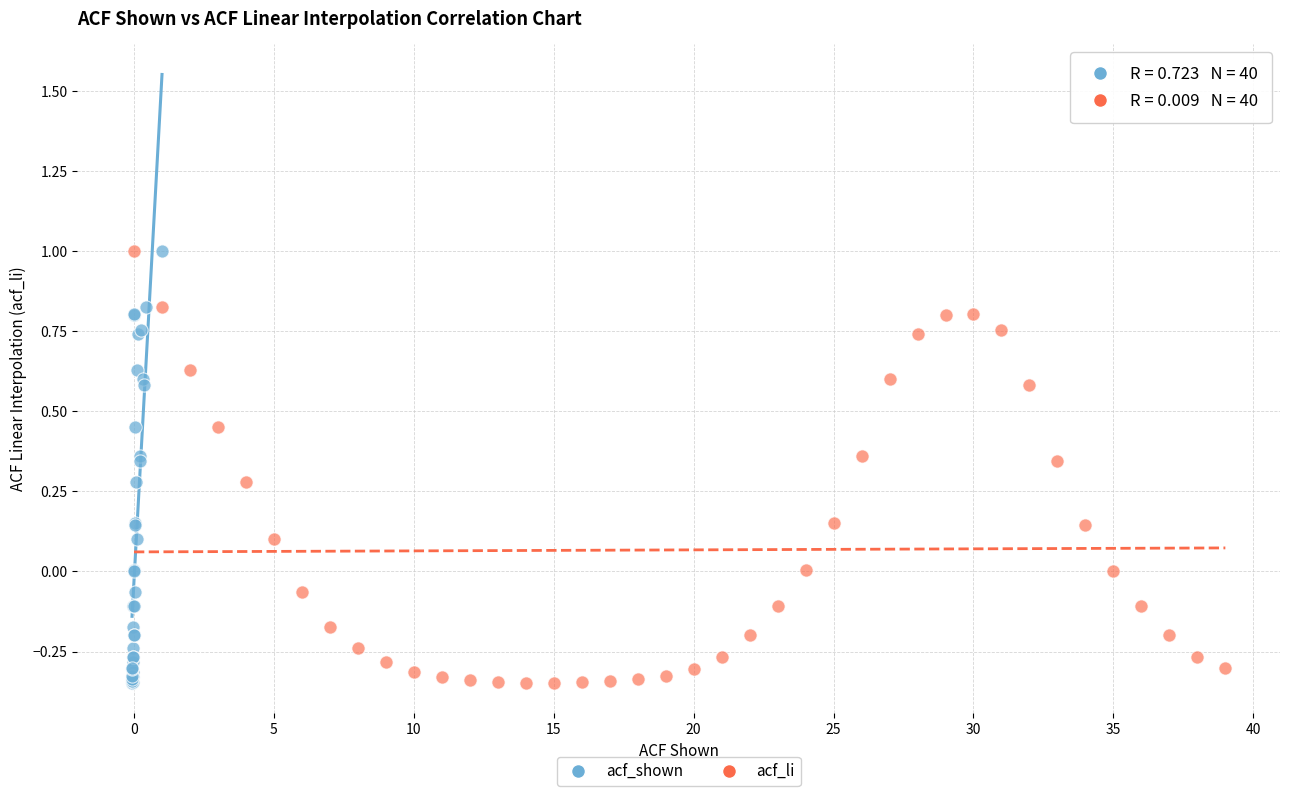

What are all the series names shown in the legend?

acf_shown, acf_li